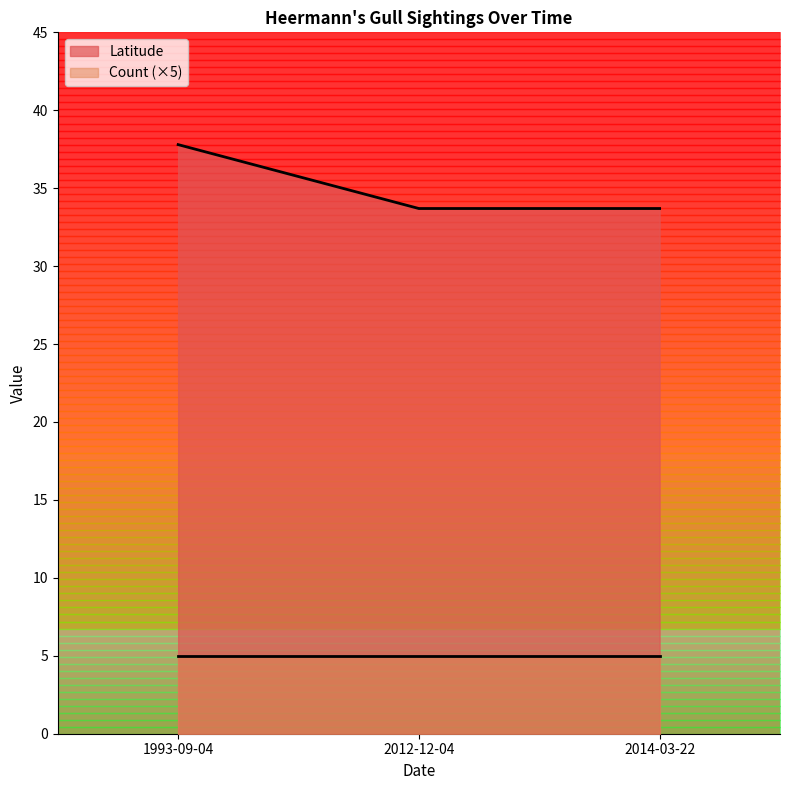

Which series changed the most between 2012-12-04 and 2014-03-22?

Latitude